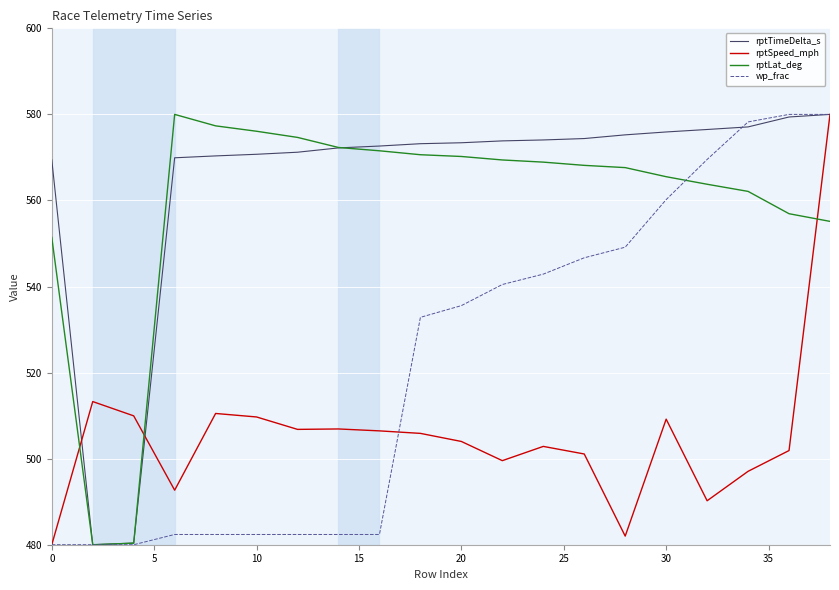

What is the lowest value of the rptLat_deg series?

480.0